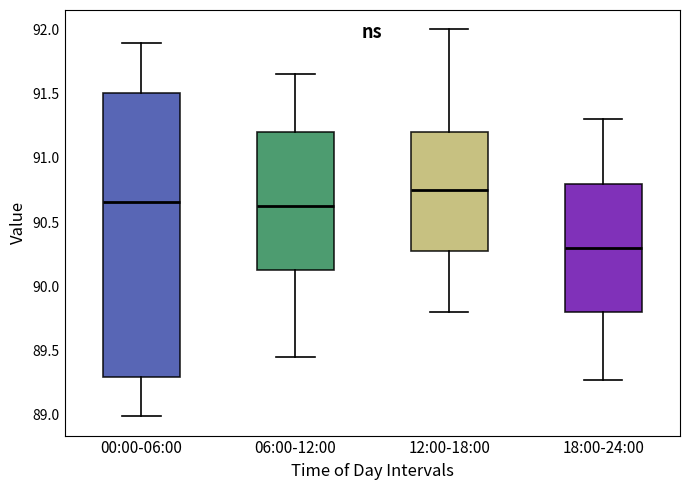

Reading left to right, read every box against the y-axis: the position of its median line, the range the box covers, and the ends of its whiskers. The values are not printed on the chart, so give them approximately, as read against the axis.

00:00-06:00: median 90.65, box 89.30 to 91.50, whiskers 89.00 to 91.90
06:00-12:00: median 90.65, box 90.15 to 91.20, whiskers 89.45 to 91.65
12:00-18:00: median 90.75, box 90.30 to 91.20, whiskers 89.80 to 92.00
18:00-24:00: median 90.30, box 89.80 to 90.80, whiskers 89.25 to 91.30